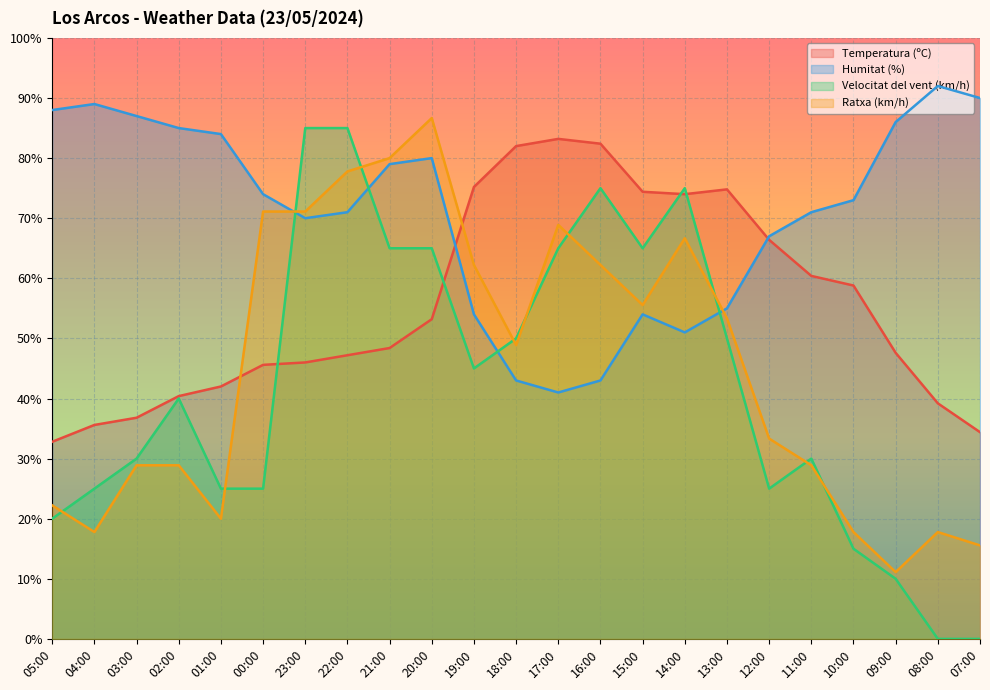

In Ratxa (km/h), how many points are lower than both neighbors (excluding endpoints)?

5